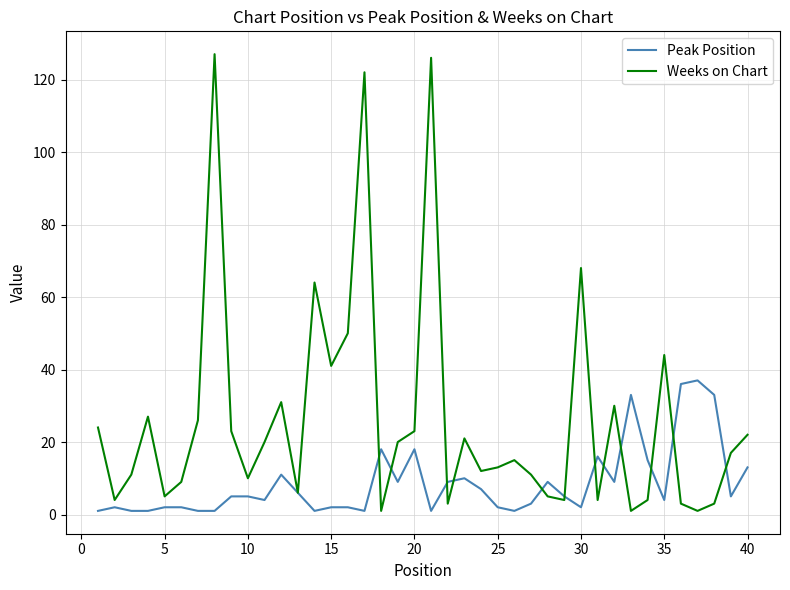

Which series has the largest range (max minus min)?

Weeks on Chart